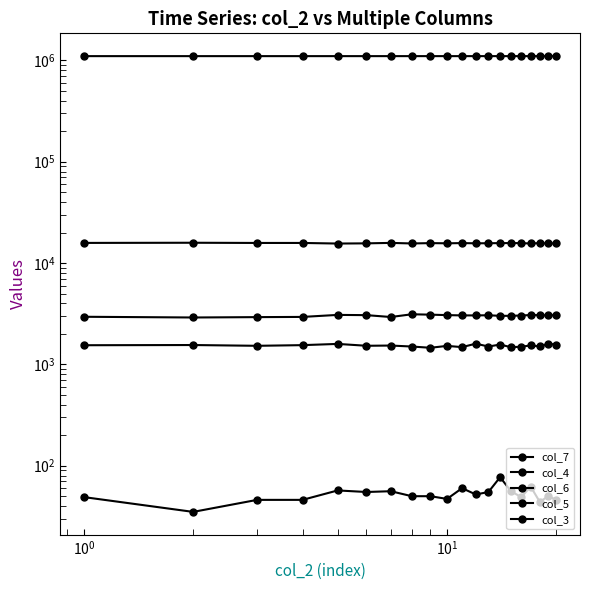

Reading left to right, list all the values displayed in this chart.

col_7: 49	35	46	46	57	55	56	50	50	47	60	52	55	77	56	49	62	44	50	46
col_4: 1545	1552	1525	1548	1592	1526	1534	1500	1458	1522	1480	1601	1500	1569	1477	1494	1538	1503	1599	1565
col_6: 2950	2902	2926	2940	3078	3061	2934	3122	3095	3063	3043	3042	3053	3013	3014	3036	3069	3062	3043	3068
col_5: 15802	15861	15789	15790	15578	15645	15809	15606	15731	15661	15740	15661	15688	15732	15745	15729	15594	15737	15601	15658
col_3: 1101877	1101889	1101900	1101911	1101923	1101934	1101945	1101956	1101968	1101979	1101990	1102002	1102013	1102024	1102035	1102047	1102058	1102069	1102081	1102092